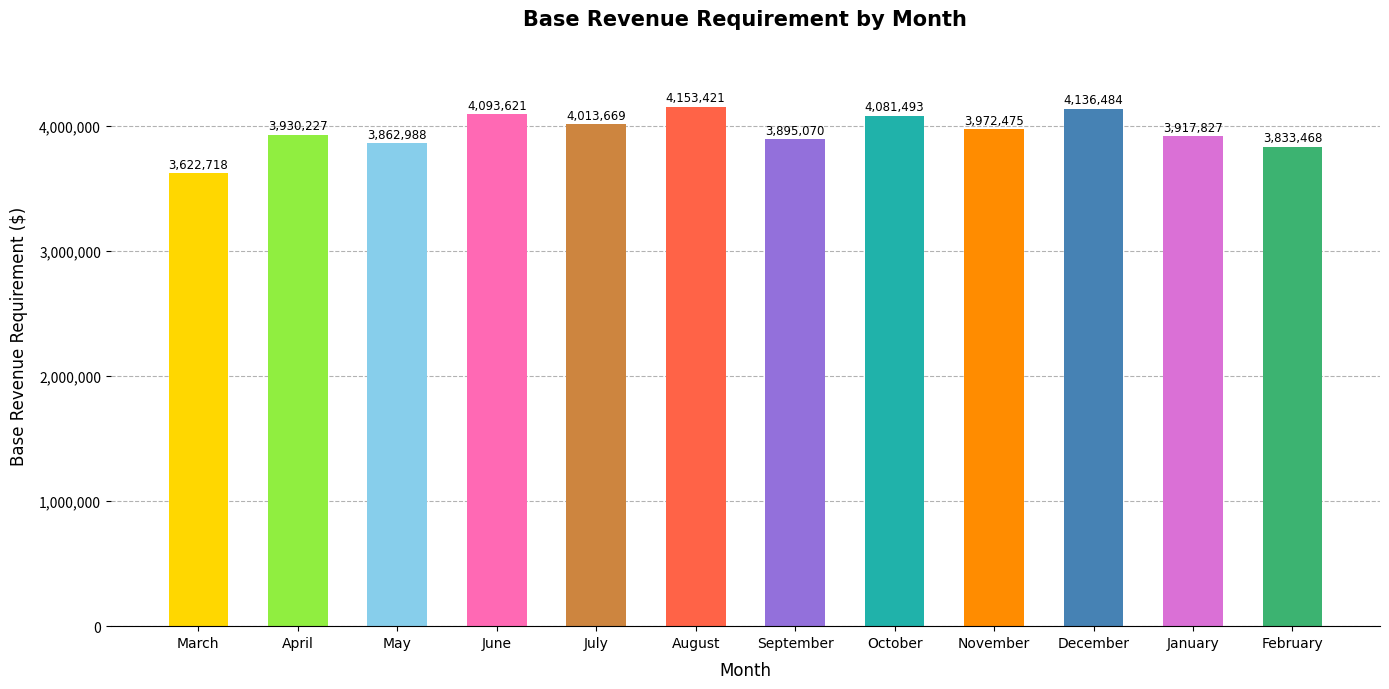

Read the value at January, to the nearest 50.

3917850